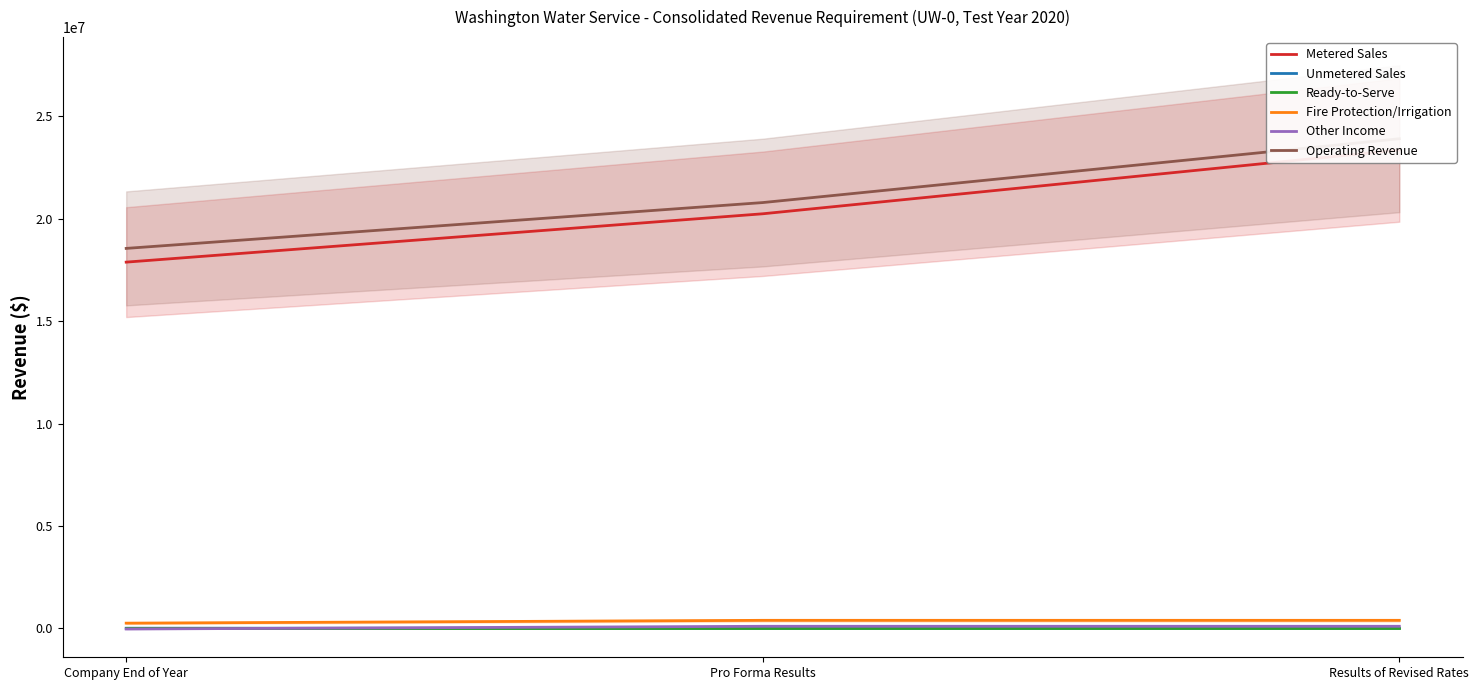

Is the value of Unmetered Sales at Company End of Year greater than the value of Other Income at Results of Revised Rates?

No